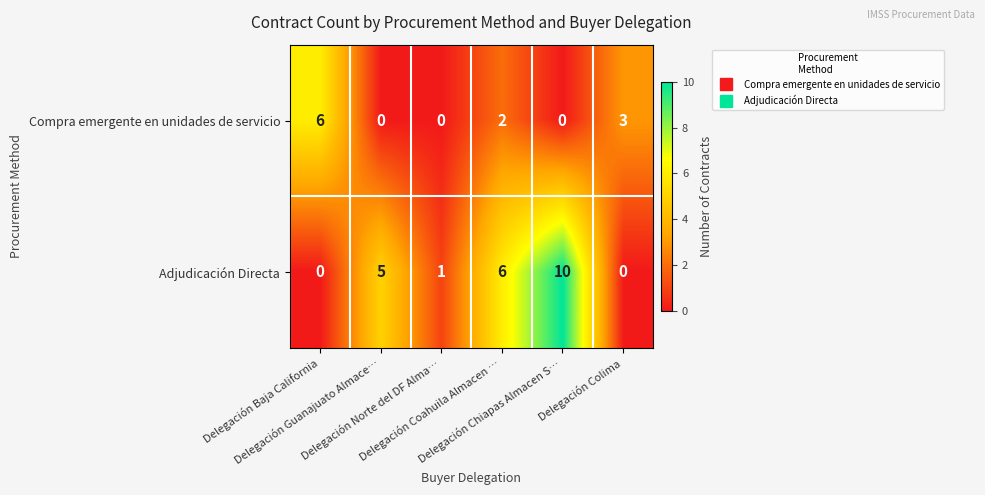

What is the difference between the maximum and second lowest values in the Compra emergente en unidades de servicio series?

6